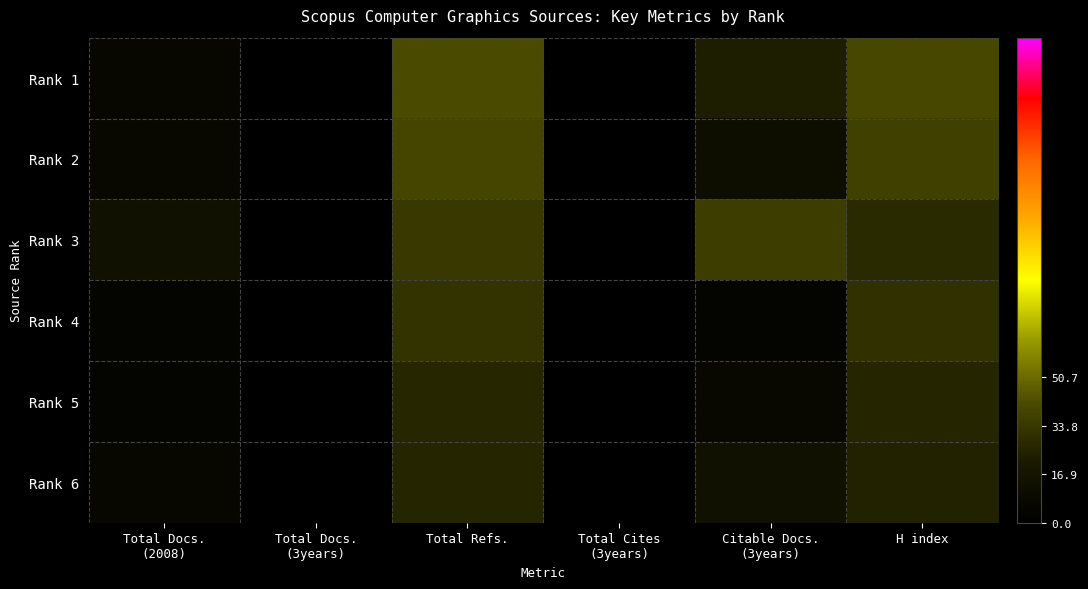

Reading left to right, list all the values displayed in this chart.

Rank 1: Total Docs.
(2008)=6	Total Docs.
(3years)=0	Total Refs.=42	Total Cites
(3years)=0	Citable Docs.
(3years)=23	H index=40
Rank 2: Total Docs.
(2008)=7	Total Docs.
(3years)=0	Total Refs.=39	Total Cites
(3years)=0	Citable Docs.
(3years)=12	H index=37
Rank 3: Total Docs.
(2008)=14	Total Docs.
(3years)=0	Total Refs.=34	Total Cites
(3years)=0	Citable Docs.
(3years)=36	H index=28
Rank 4: Total Docs.
(2008)=5	Total Docs.
(3years)=0	Total Refs.=32	Total Cites
(3years)=0	Citable Docs.
(3years)=4	H index=31
Rank 5: Total Docs.
(2008)=4	Total Docs.
(3years)=0	Total Refs.=27	Total Cites
(3years)=0	Citable Docs.
(3years)=7	H index=26
Rank 6: Total Docs.
(2008)=6	Total Docs.
(3years)=0	Total Refs.=26	Total Cites
(3years)=0	Citable Docs.
(3years)=15	H index=25